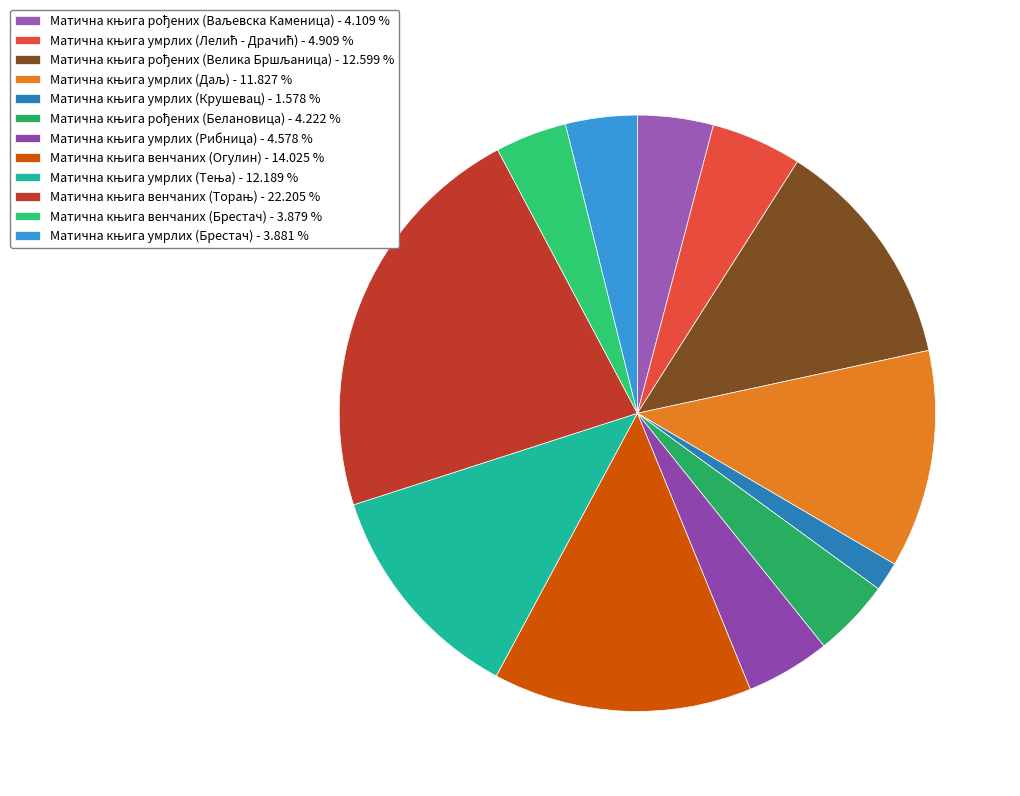

What is the total percentage of Матична књига венчаних (Торањ) and Матична књига рођених (Велика Бршљаница)?

34.8%